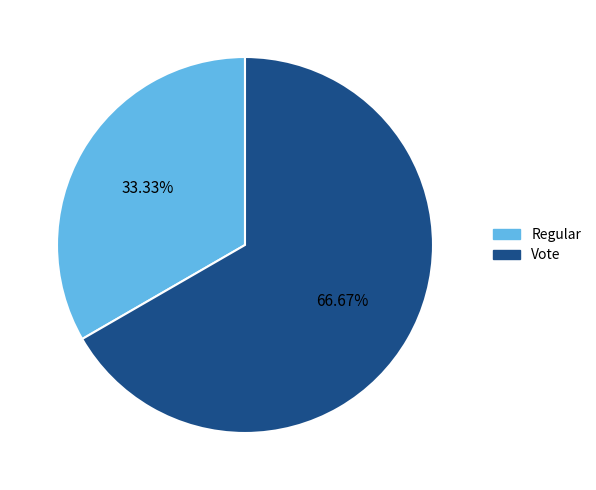

Do Regular and Vote together represent more than half of the pie?

Yes